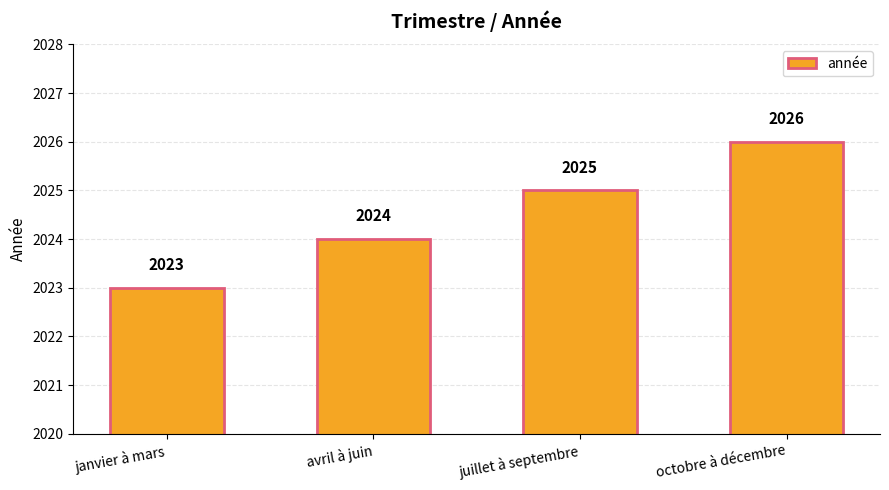

Reading right to left, what are all the values shown in this chart?

octobre à décembre=2026	juillet à septembre=2025	avril à juin=2024	janvier à mars=2023